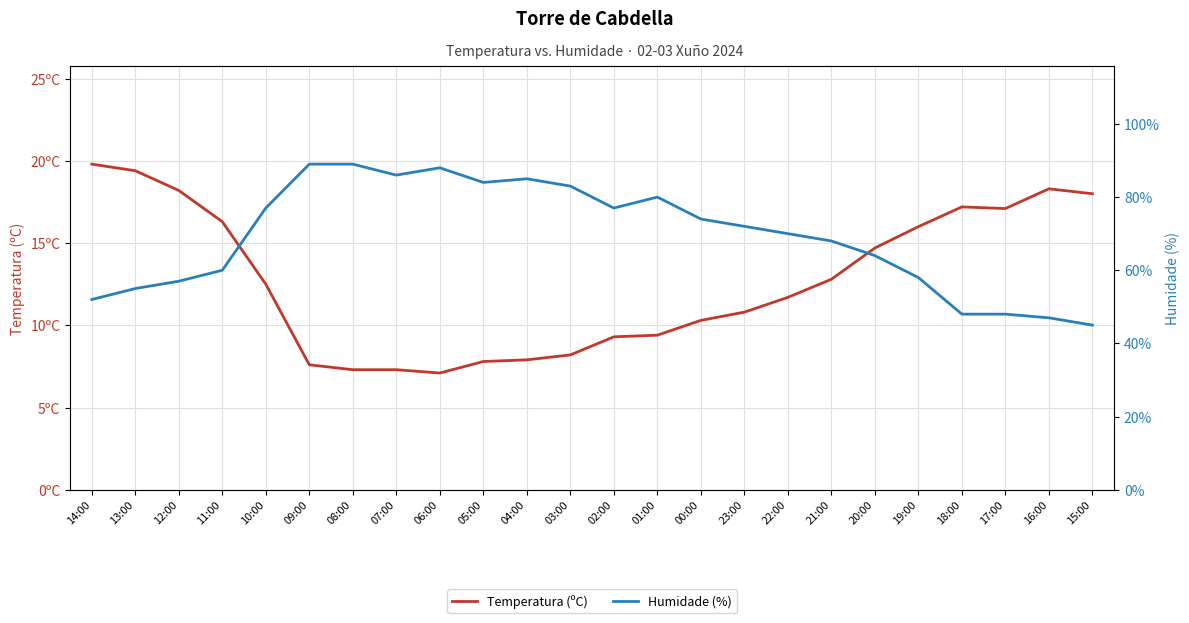

Rank the series at 11:00 from lowest to highest value.

Temperatura (ºC), Humidade (%)